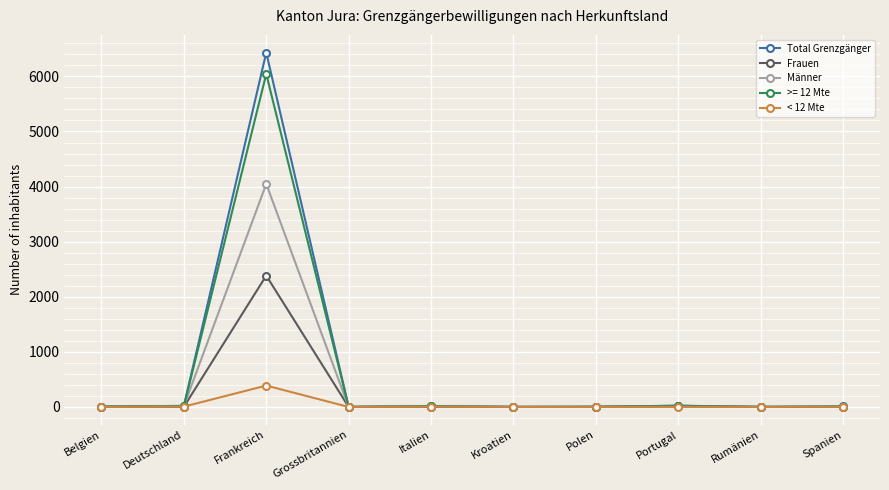

At how many categories does at least one series exceed 662?

1